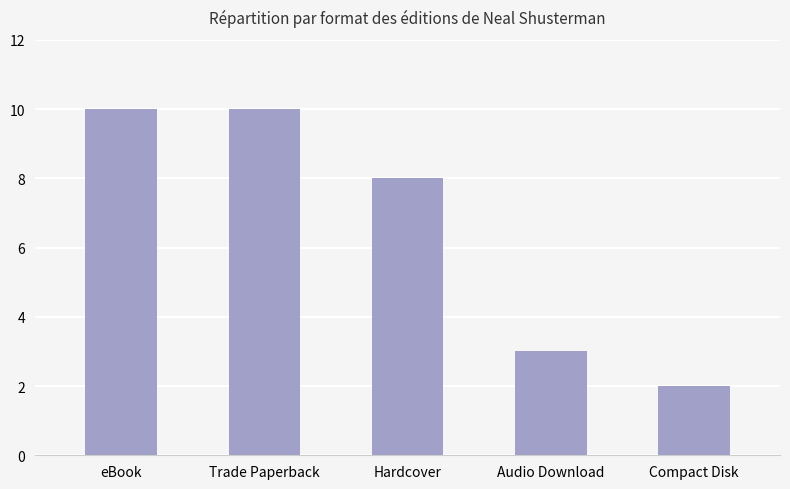

What is the maximum value shown in the chart?

10